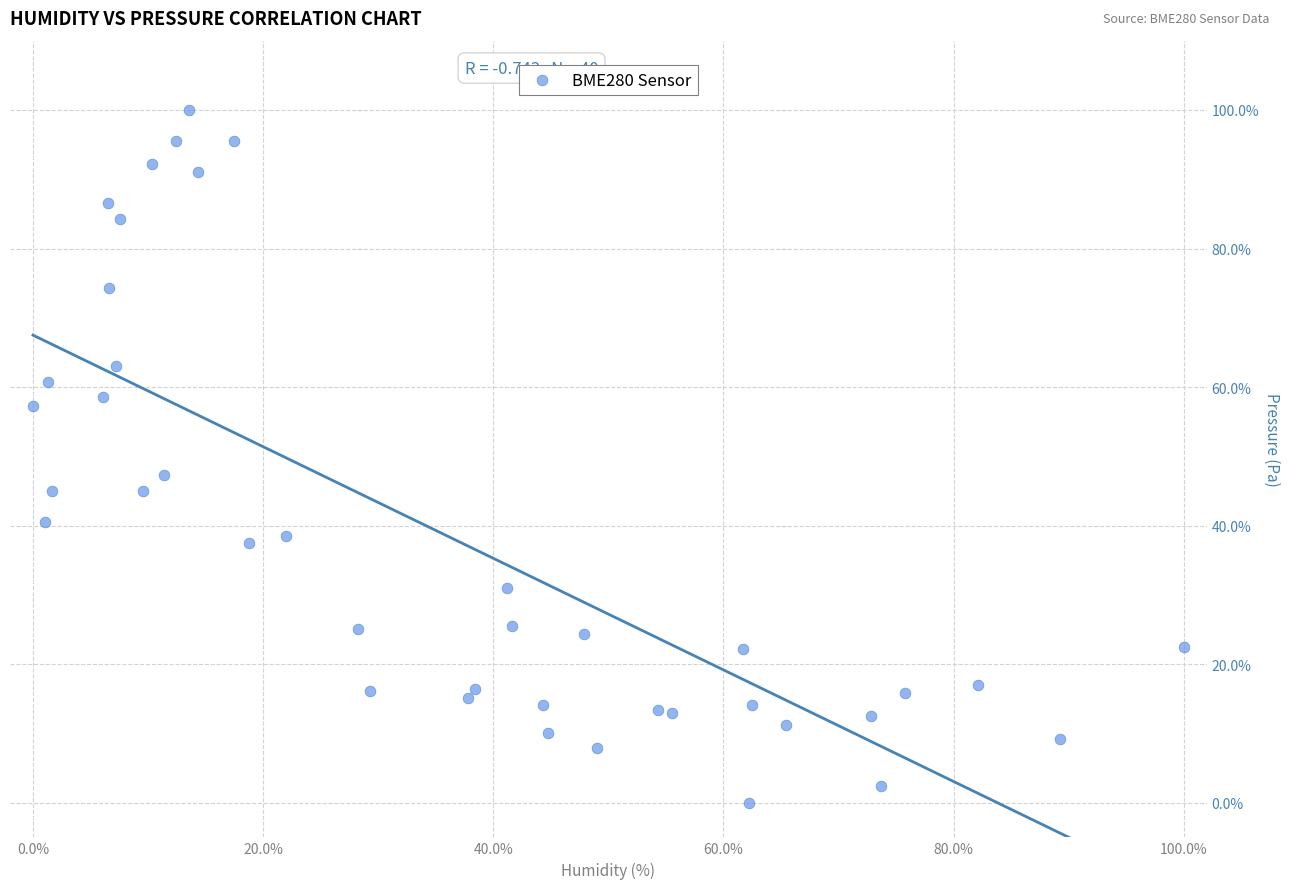

What is the range of Y values (max minus min)?

100.0